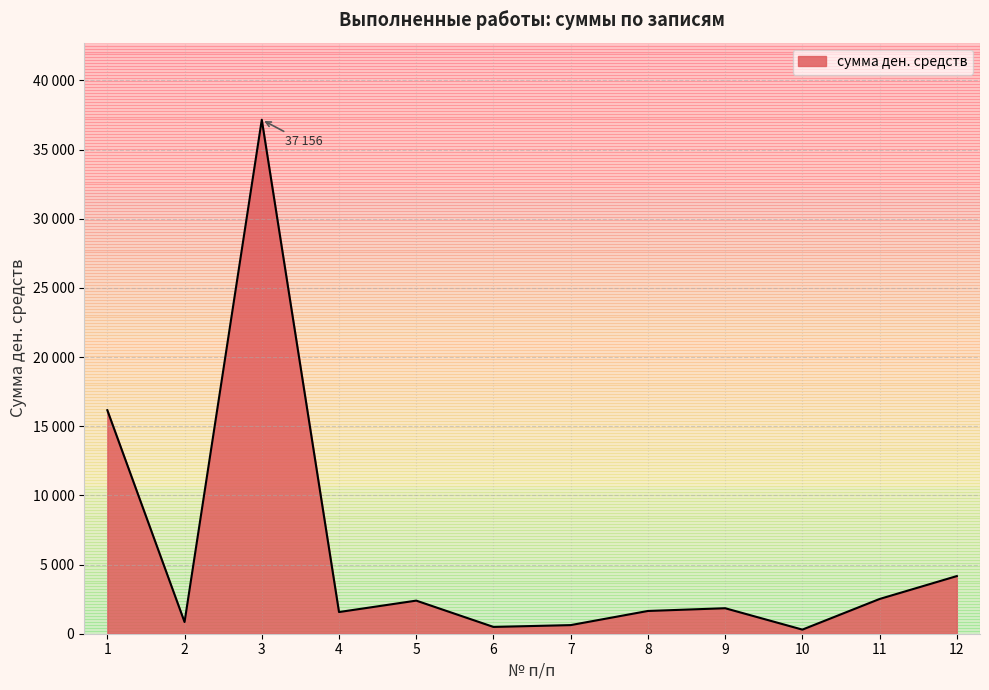

Rank the categories by value from highest to lowest.

3, 1, 12, 11, 5, 9, 8, 4, 2, 7, 6, 10